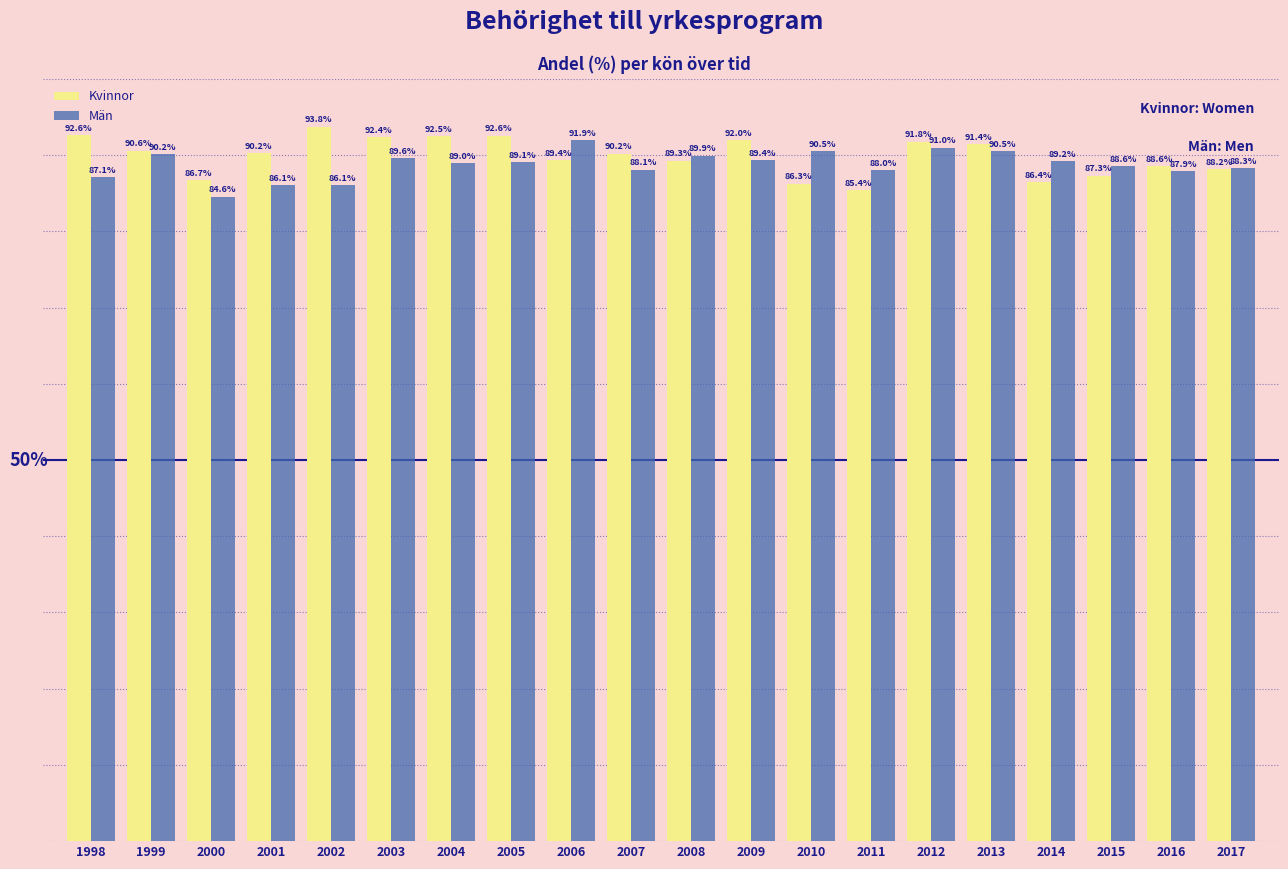

Which series has the widest spread of values?

Kvinnor